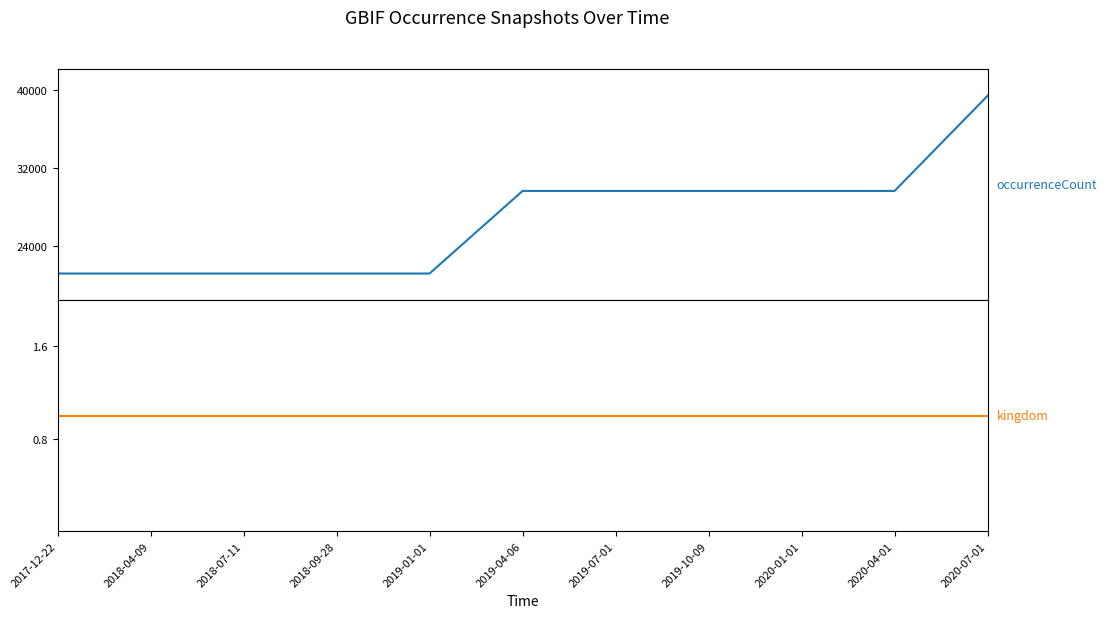

Rank the series at 2018-04-09 from highest to lowest value.

occurrenceCount, kingdom